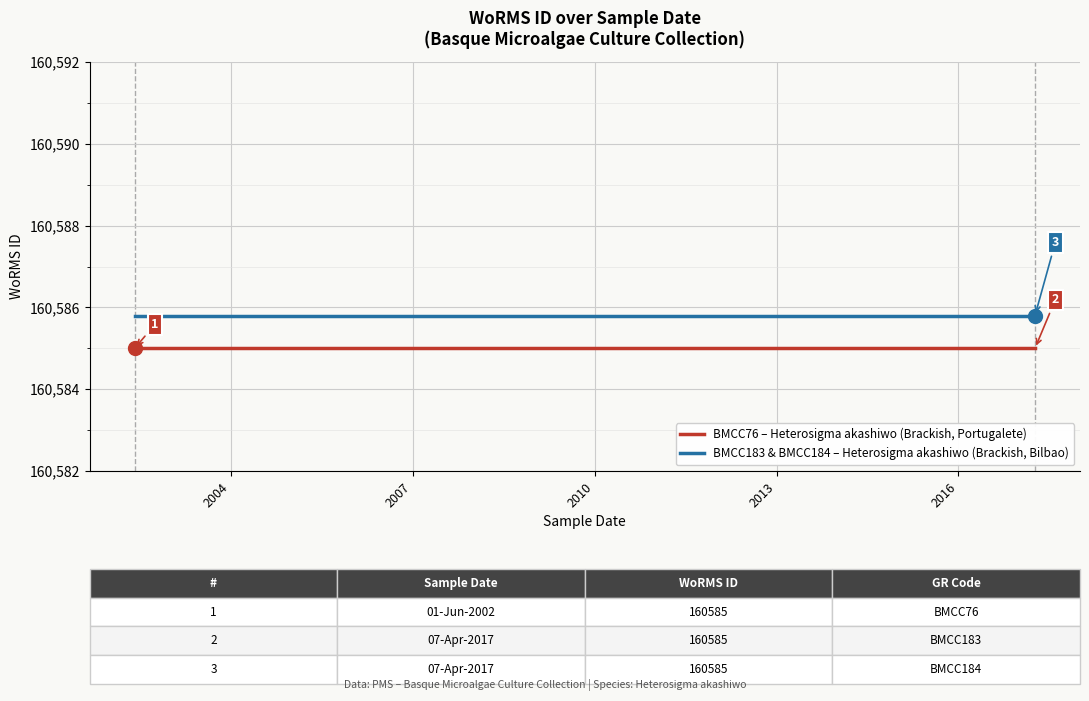

What is the approximate value of BMCC183 & BMCC184 – Heterosigma akashiwo (Brackish, Bilbao) at 2004?

160585.8